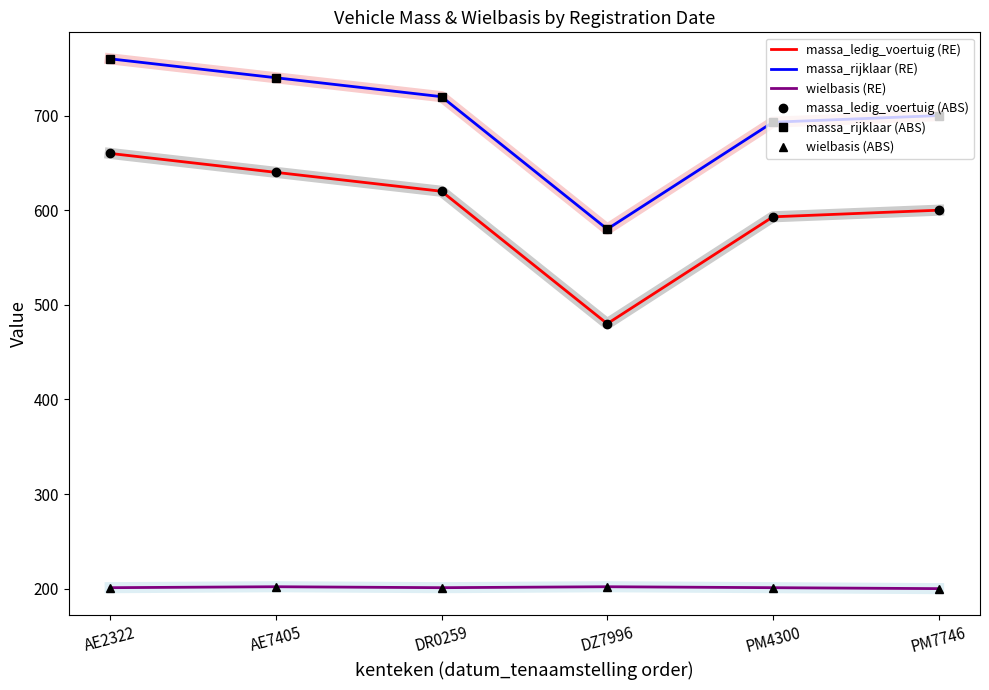

How many wielbasis (RE) values are between 201 and 202?

5